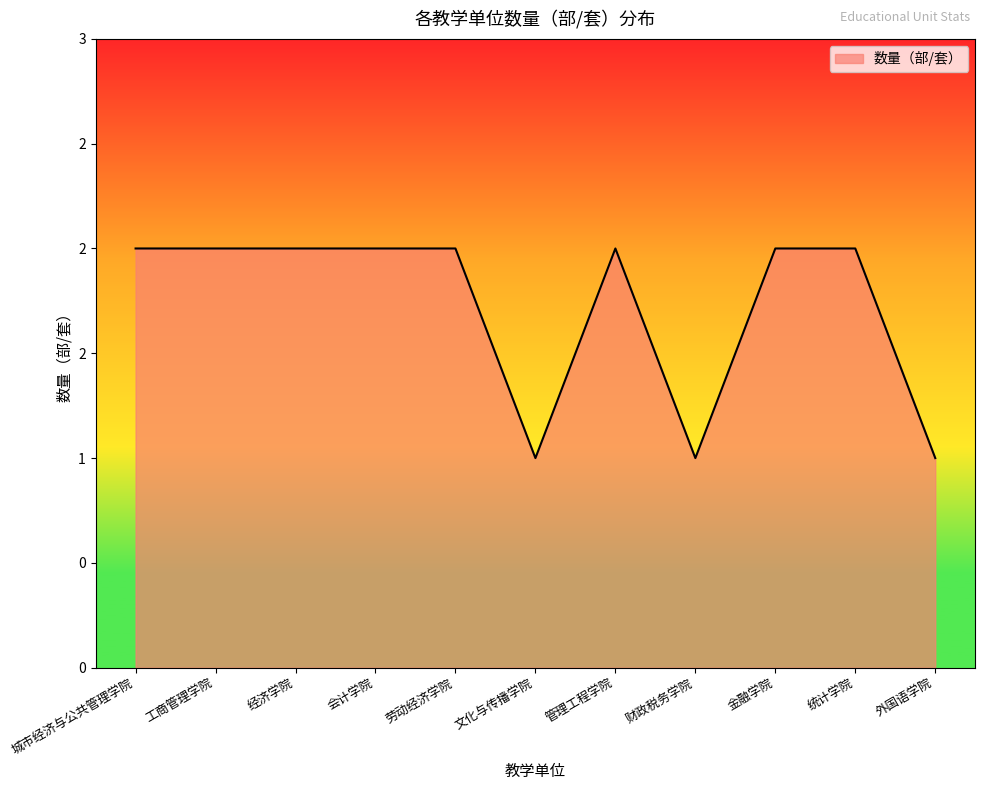

What is the greatest value displayed?

2